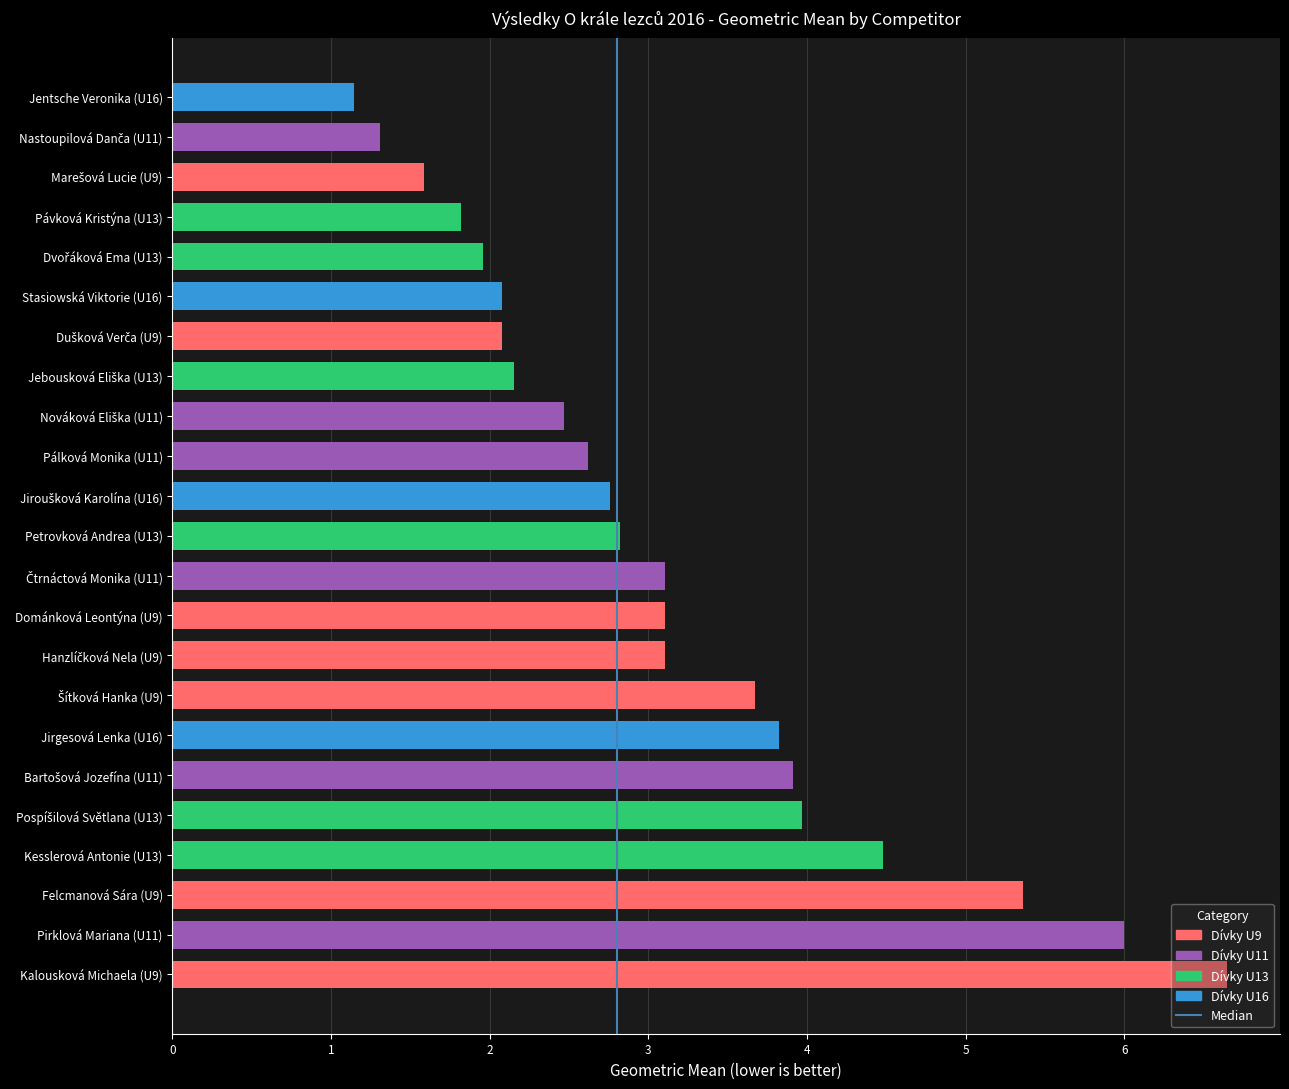

What is the average value?

3.1